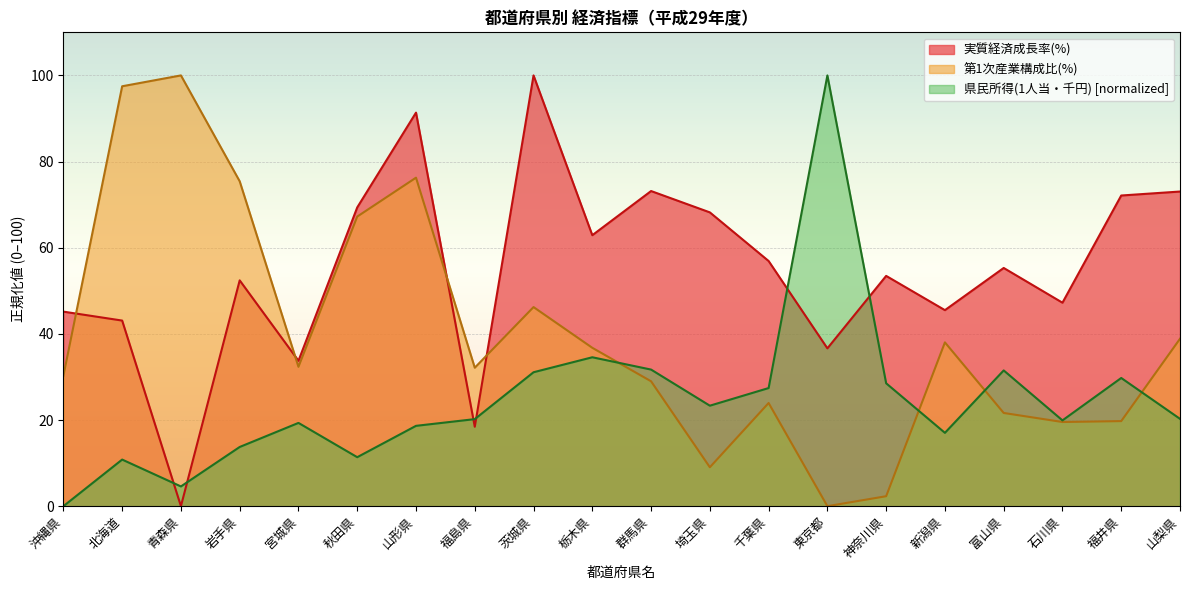

Is the value of 実質経済成長率(%) at 栃木県 greater than the value of 第1次産業構成比(%) at 山形県?

No